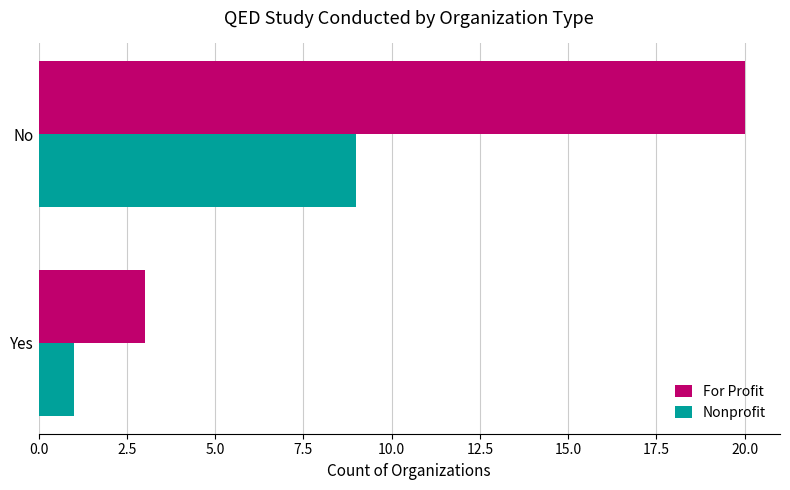

Rank the series by their average value, from lowest to highest.

Nonprofit, For Profit